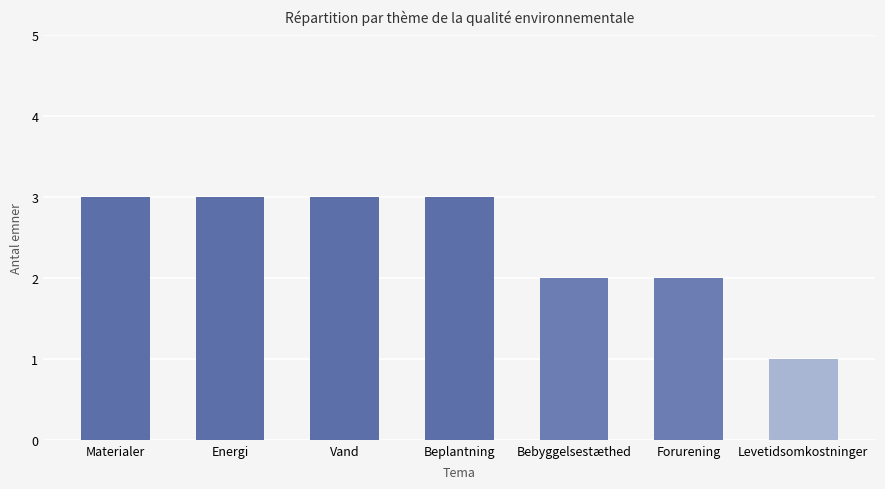

Is it true that the value at Bebyggelsestæthed is 2?

True